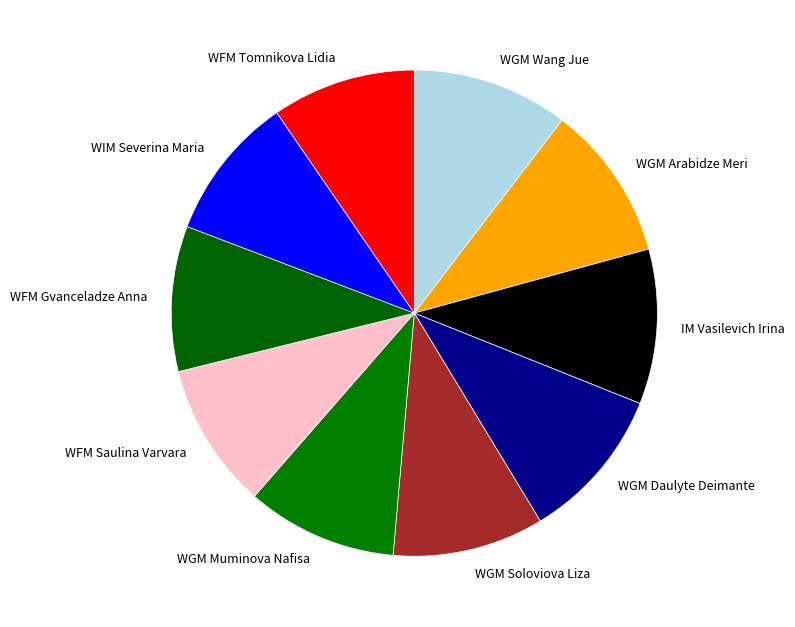

Is there any slice that represents more than half of the pie?

No